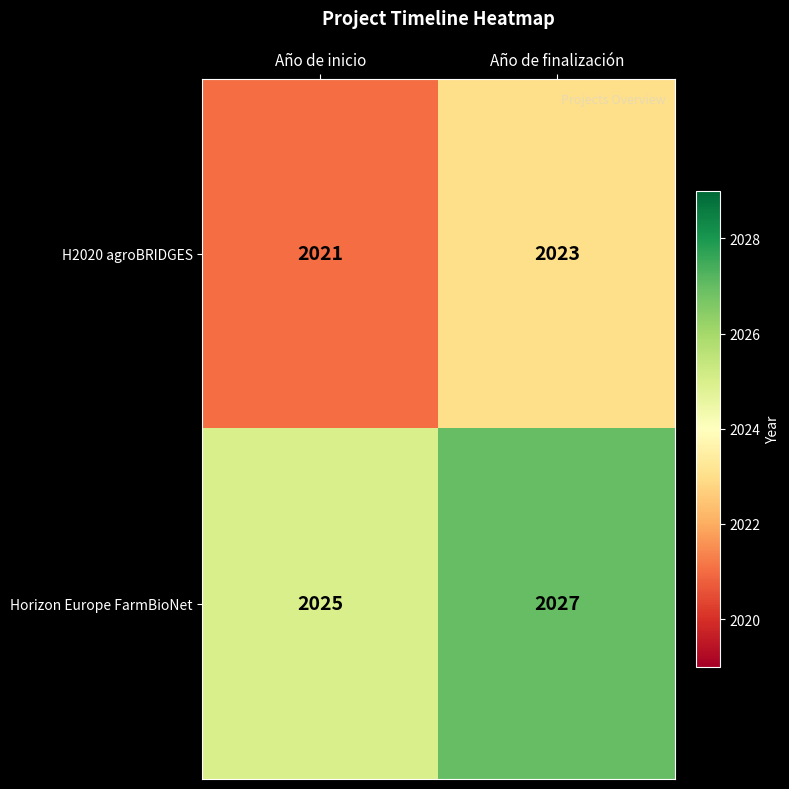

What is the total value across all series at Año de finalización?

4050